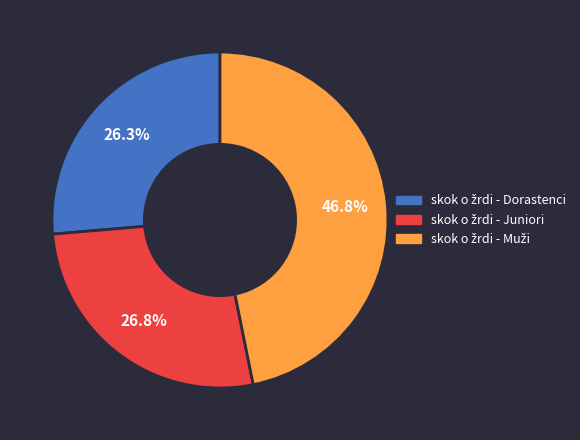

Does any single category account for the majority?

No